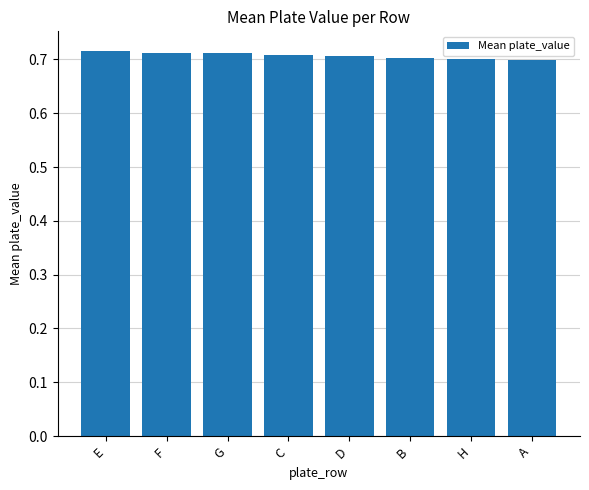

Is it true that the value at D is 0.7?

True